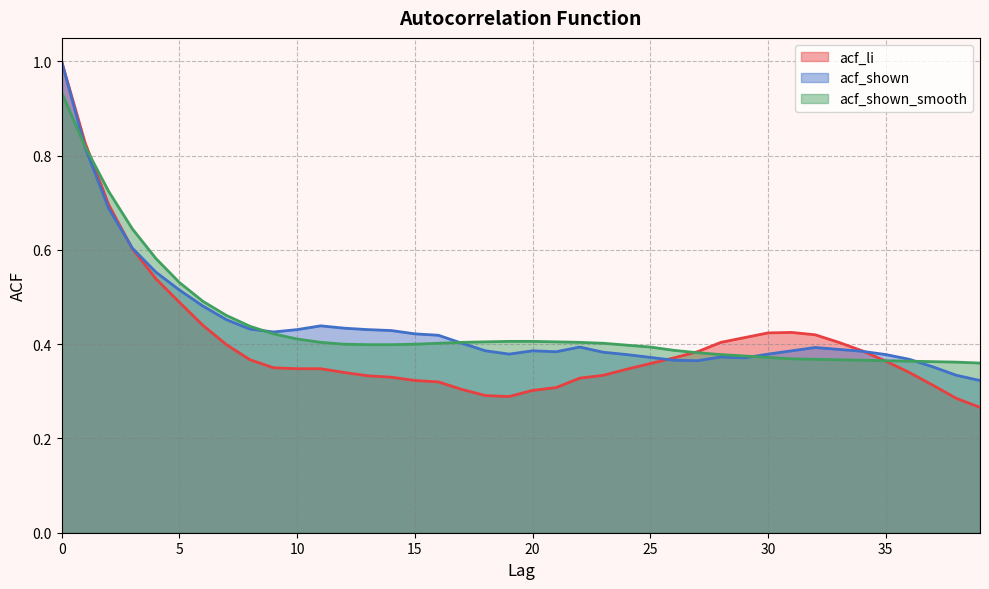

Where do acf_shown_smooth and acf_shown first cross each other?

0 and 1